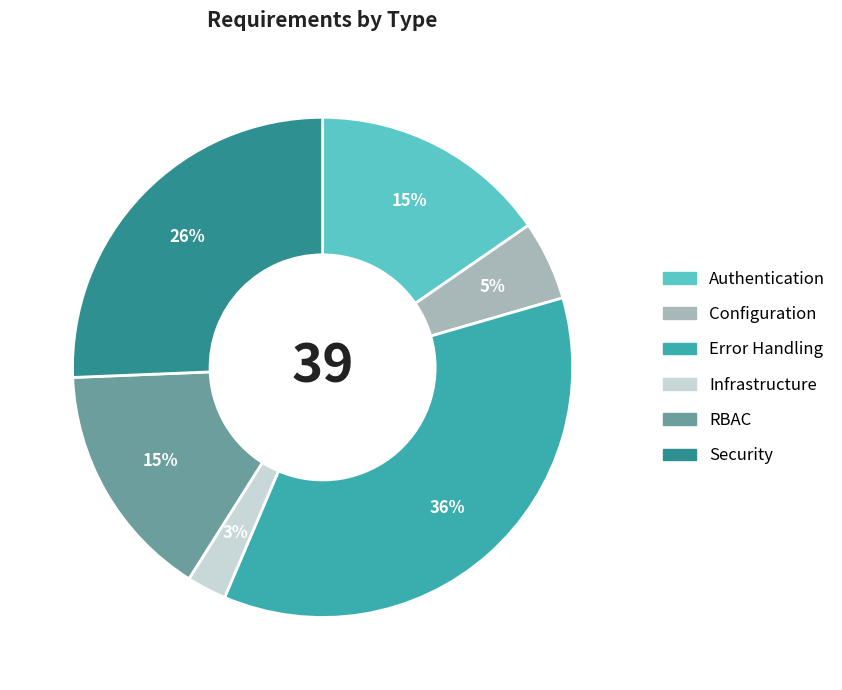

True or false: Error Handling accounts for 36% of the total.

True